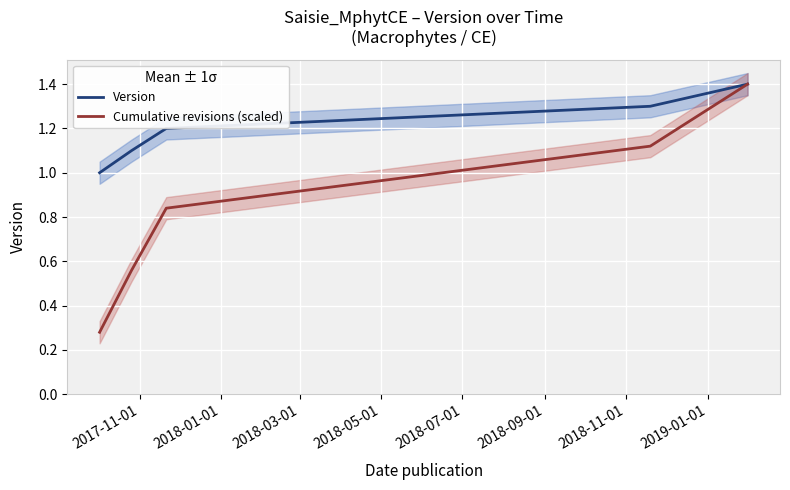

What is the lowest value of the Version series?

1.0